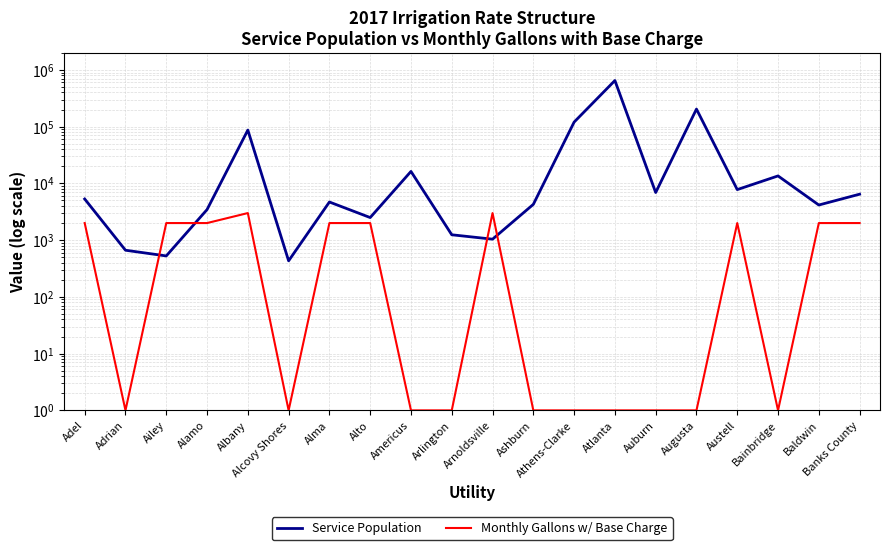

List the labels in order of Monthly Gallons w/ Base Charge value, largest first.

Albany, Arnoldsville, Adel, Ailey, Alamo, Alma, Alto, Austell, Baldwin, Banks County, Adrian, Alcovy Shores, Americus, Arlington, Ashburn, Athens-Clarke, Atlanta, Auburn, Augusta, Bainbridge